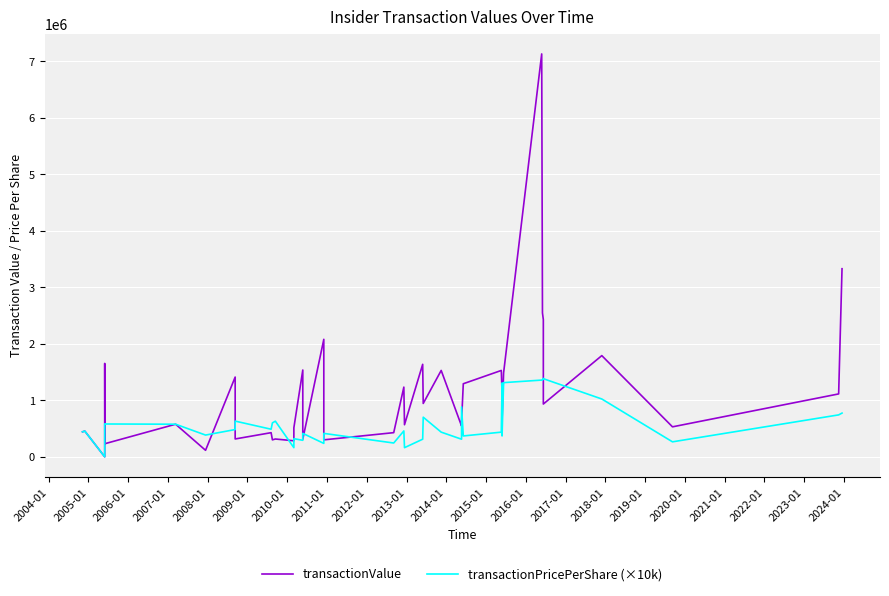

True or false: transactionValue and transactionPricePerShare (×10k) intersect in this chart.

True